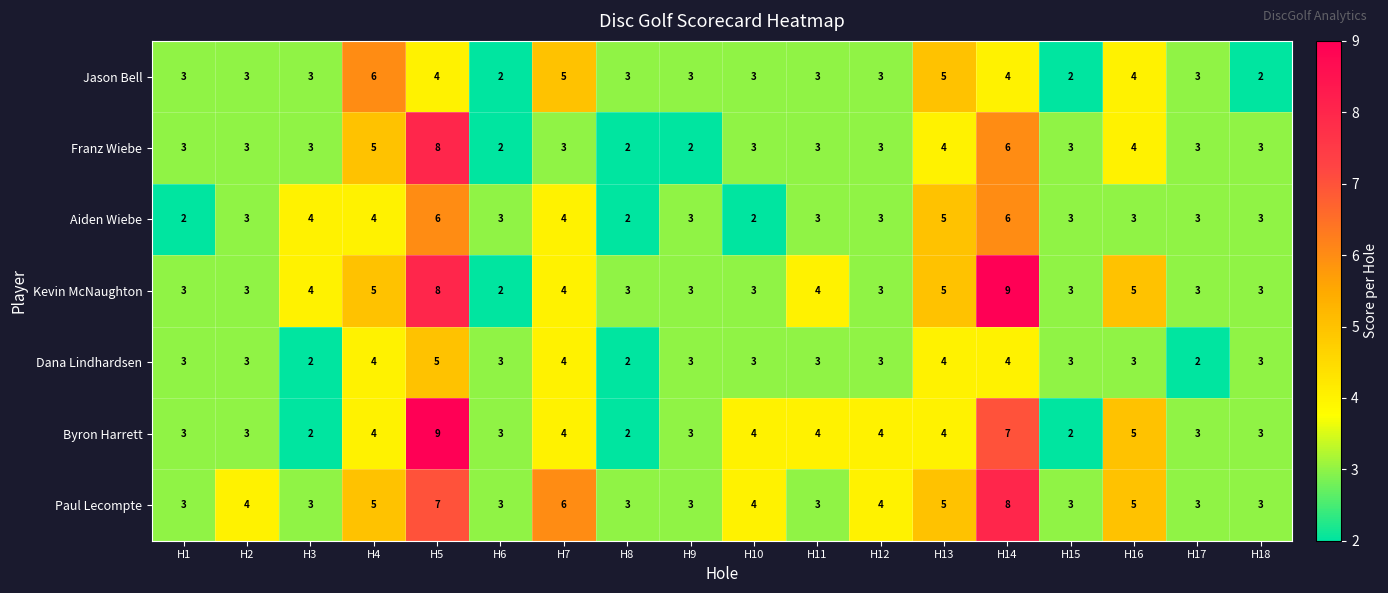

What is the sum of the Dana Lindhardsen values at H10 and H7?

7